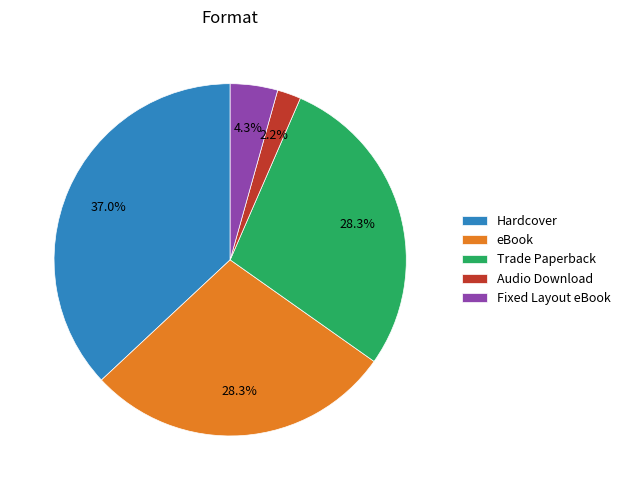

To the nearest percent, what is the combined percentage of Audio Download and Hardcover?

39%